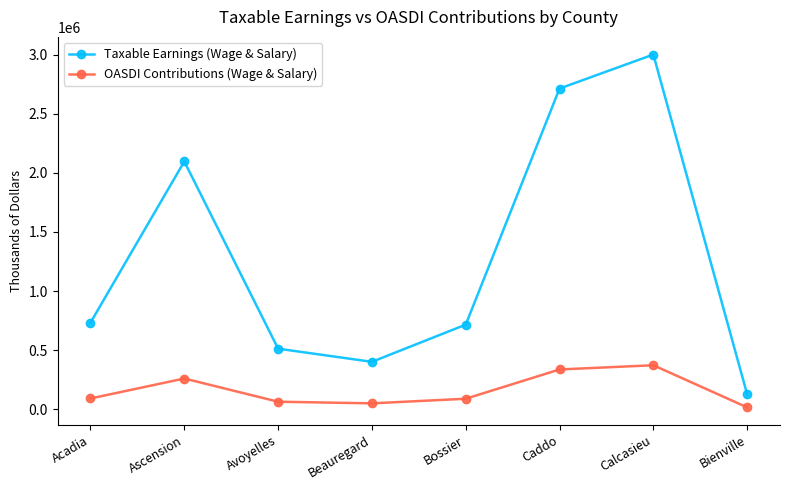

What are all the series names shown in the legend?

Taxable Earnings (Wage & Salary), OASDI Contributions (Wage & Salary)